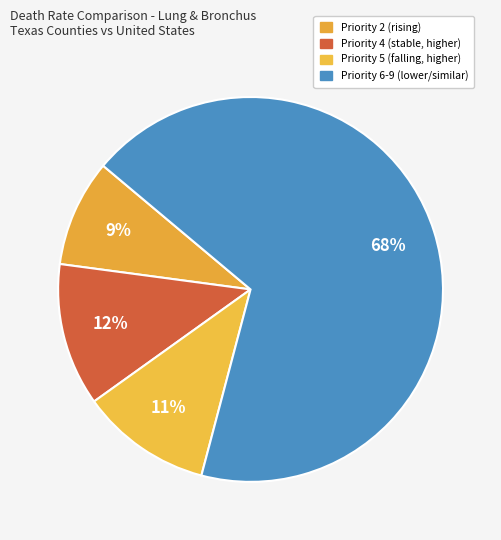

Count the number of slices in the pie.

4